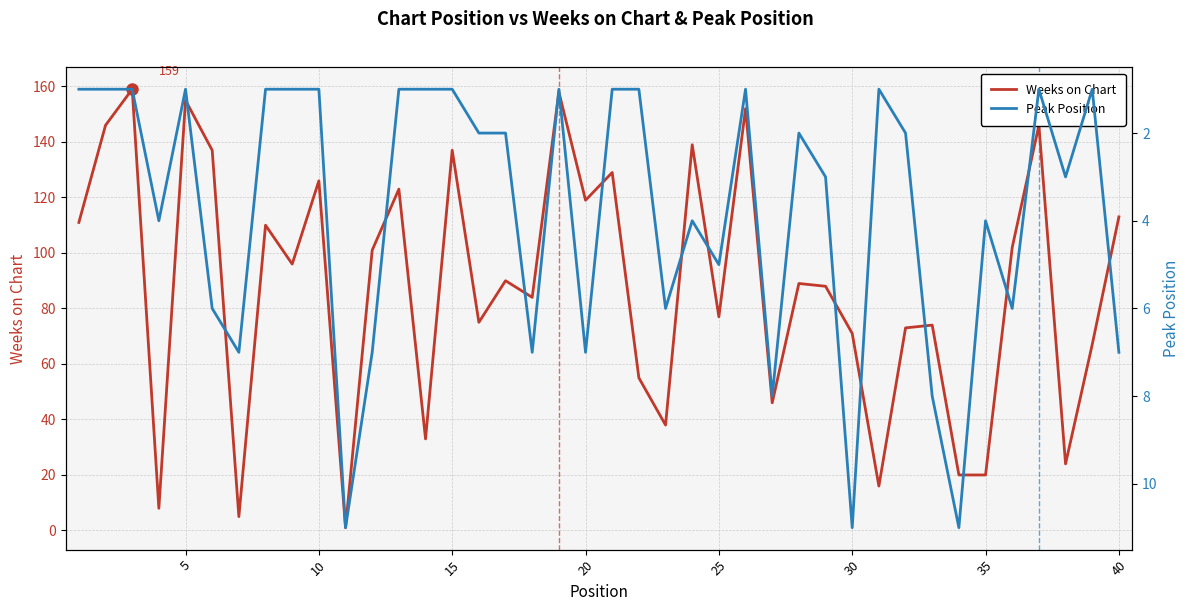

What is the smallest value displayed?

1